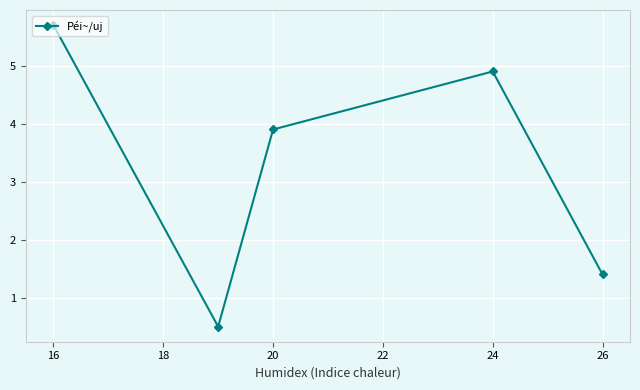

What is the average value?

3.3